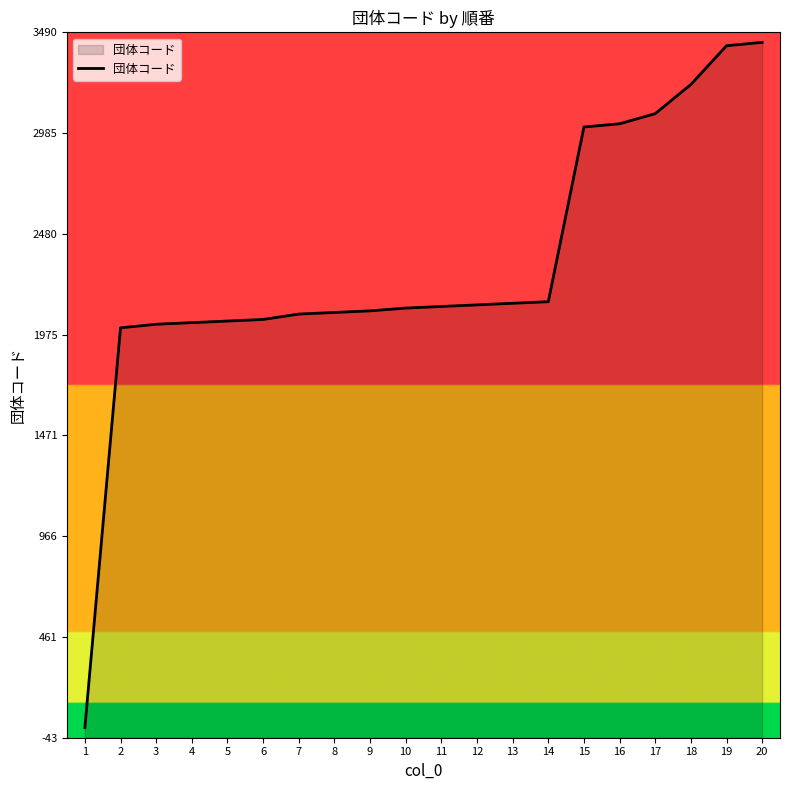

How many lines are shown in the chart?

1